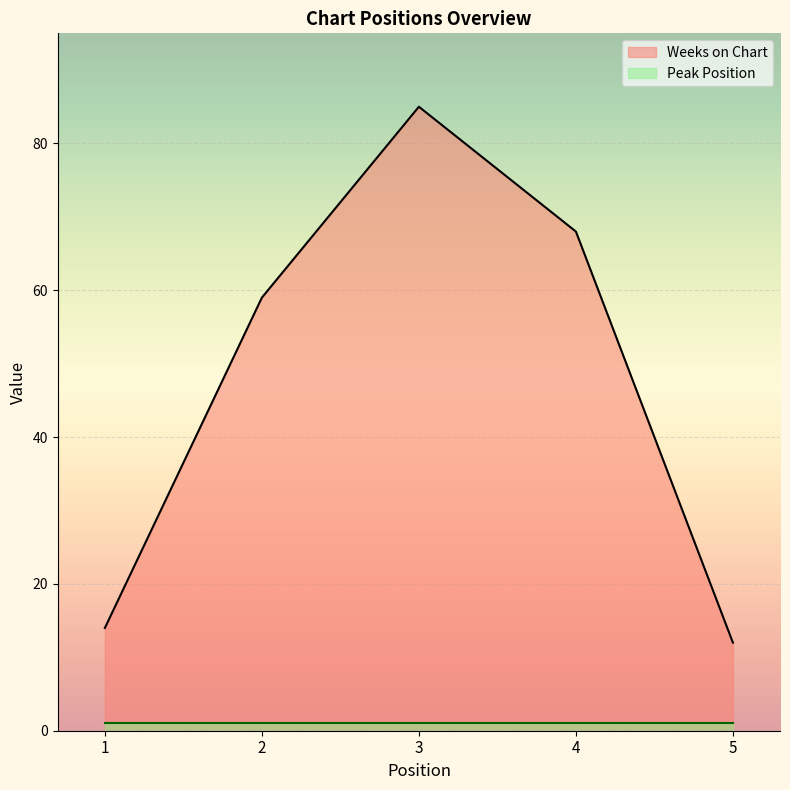

The value at 3 is 85. True or false?

True